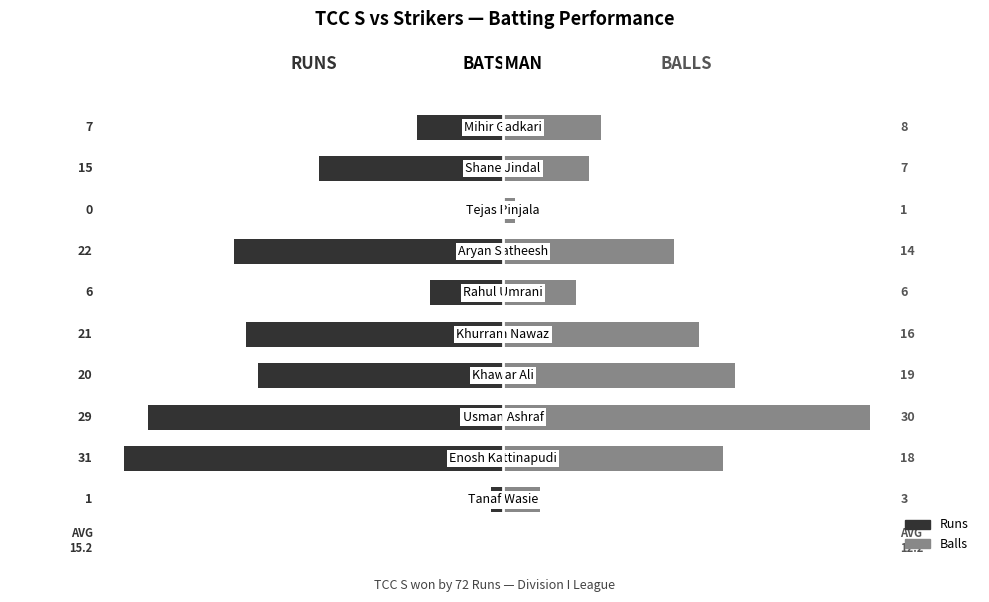

How many values in the Runs series exceed -15?

4